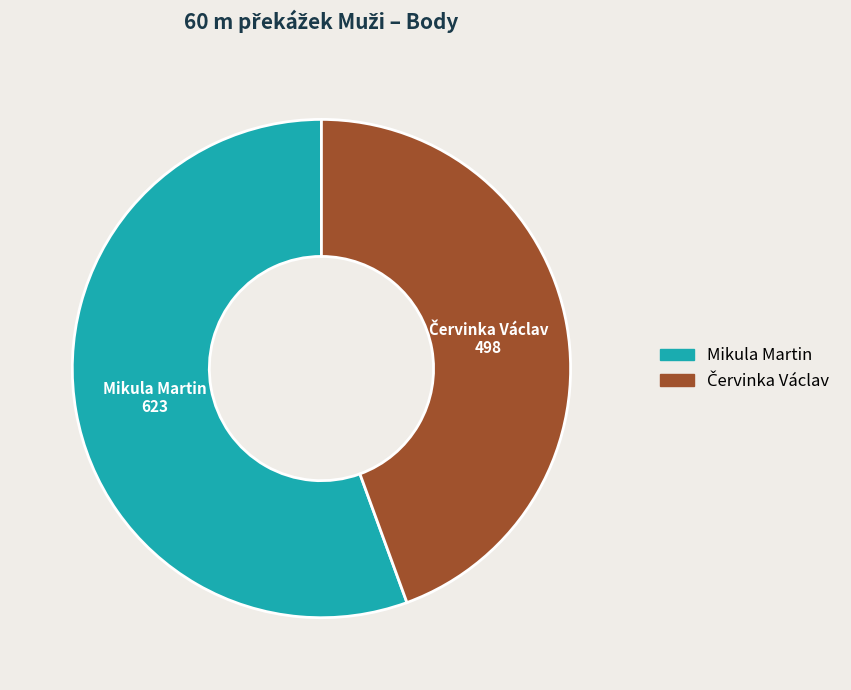

What is the largest slice in the pie chart?

Mikula Martin